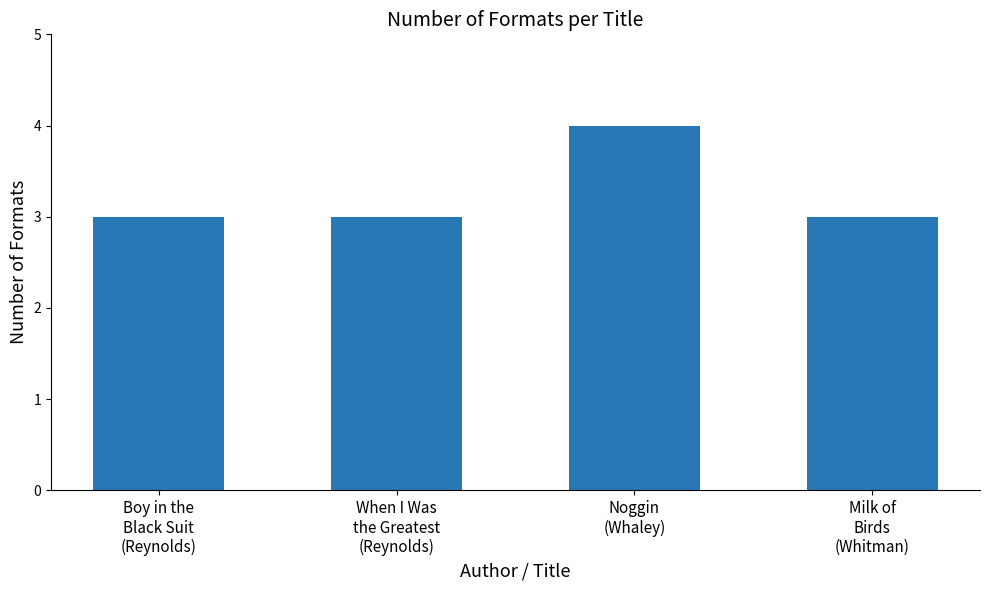

The chart shows a value of 3 at Boy in the
Black Suit
(Reynolds). True or false?

True